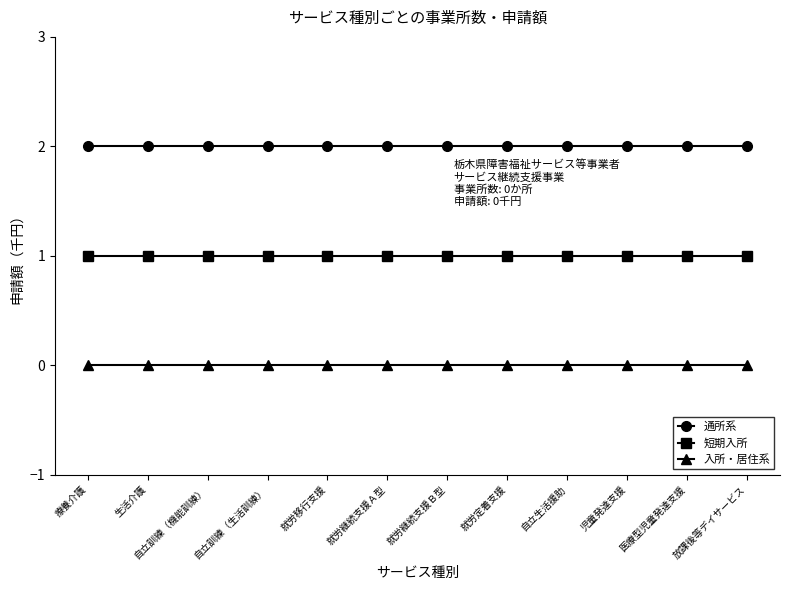

What is the total value across all series at 就労定着支援?

3